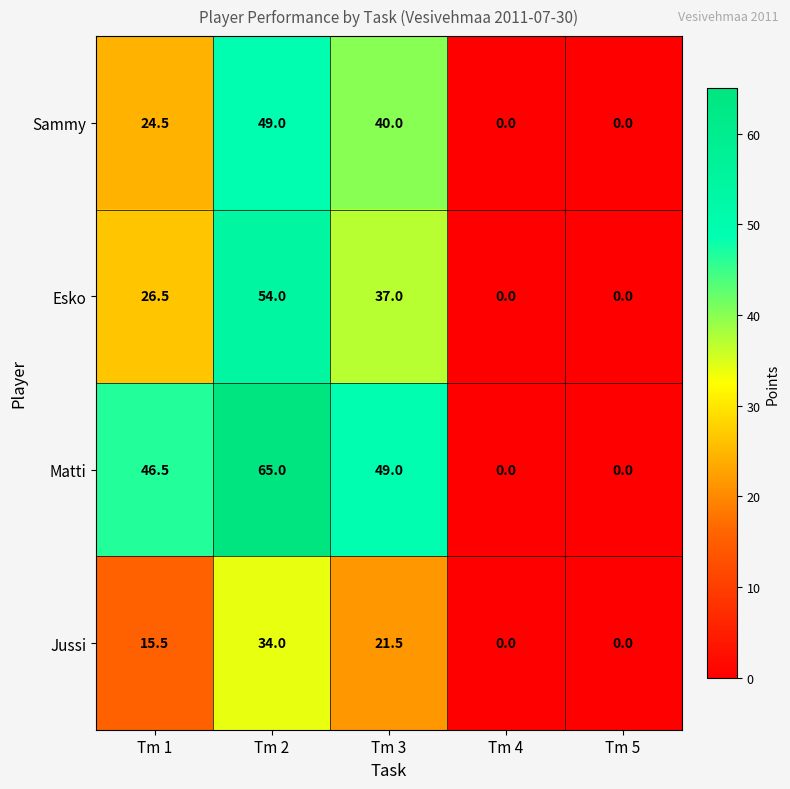

Which series changed the most between Tm 3 and Tm 5?

Matti